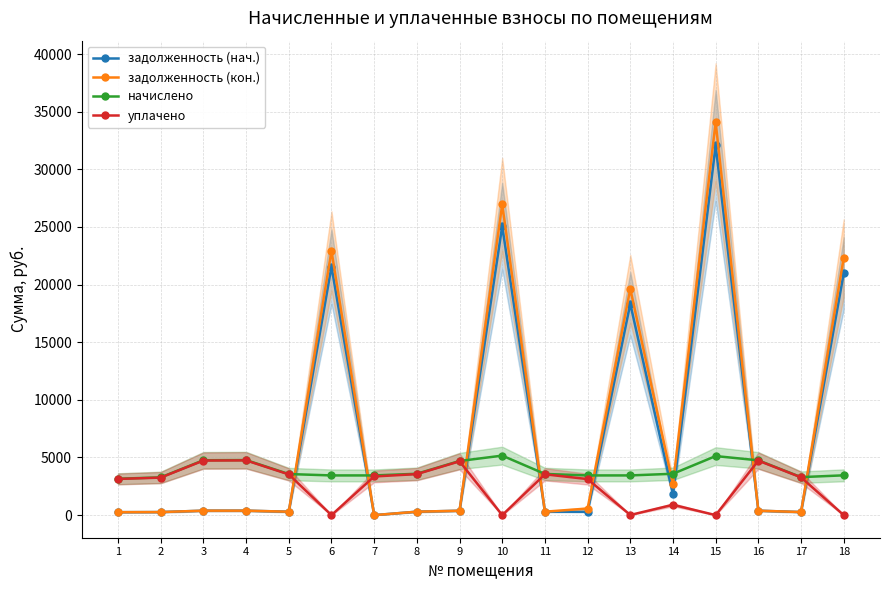

Reading right to left, list all the values displayed in this chart.

задолженность (нач.): 20977.3	267.6	386.0	32075.3	1794.2	18338.4	290.1	297.7	25073.8	381.2	299.0	0.0	21567.0	297.0	387.8	386.6	265.9	256.3
задолженность (кон.): 22322.2	267.6	386.0	34090.5	2691.3	19627.2	574.1	297.7	26951.7	381.2	299.0	0.0	22922.0	297.0	387.8	386.6	265.9	256.3
начислено: 3452.5	3296.7	4754.5	5122.9	3588.4	3444.6	3444.6	3572.4	5162.9	4696.0	3588.4	3444.6	3444.6	3564.5	4776.5	4761.9	3274.7	3157.6
уплачено: 0.0	3277.2	4726.4	0.0	897.1	12.3	3127.1	3542.0	0.0	4668.3	3557.8	3354.6	0.0	3534.2	4748.3	4733.8	3255.3	3138.9